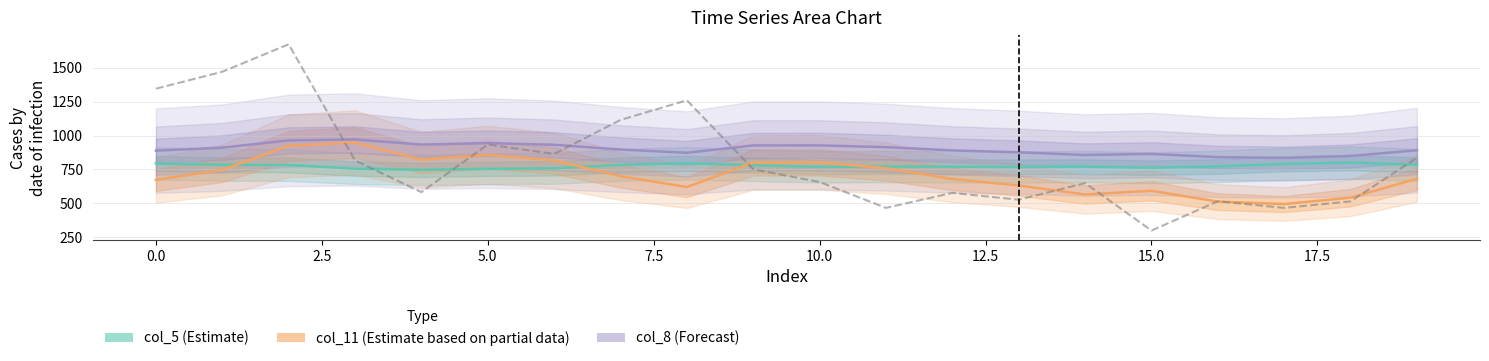

Between 11 and 5.0, which is larger?

11